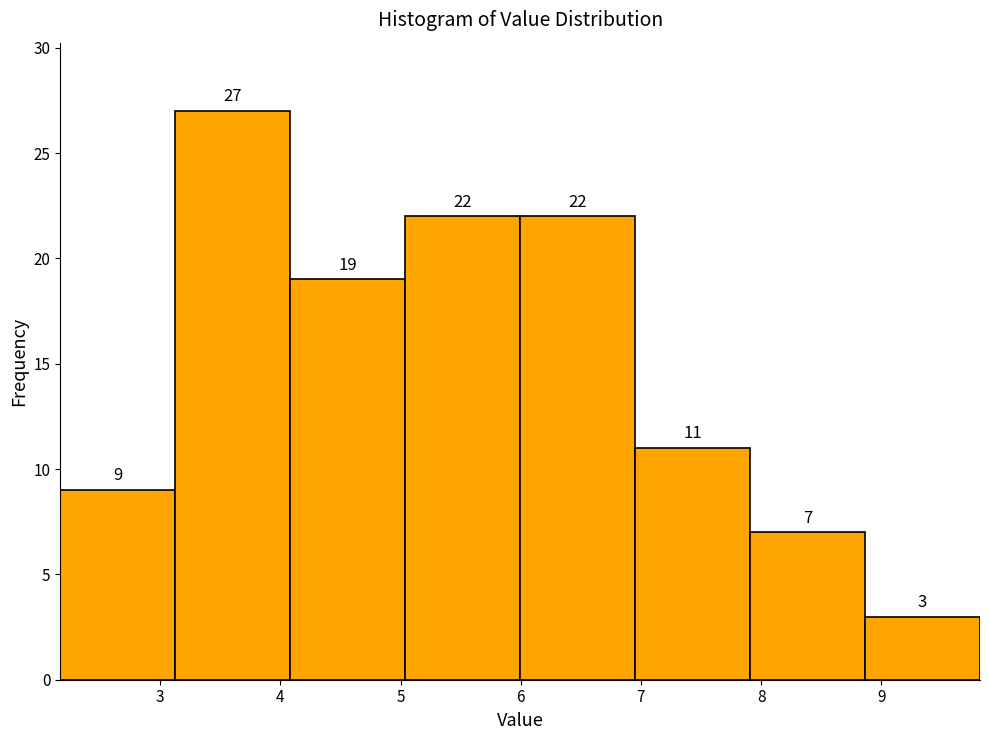

Over which range of the x-axis is the bar tallest?

3.1 to 4.1